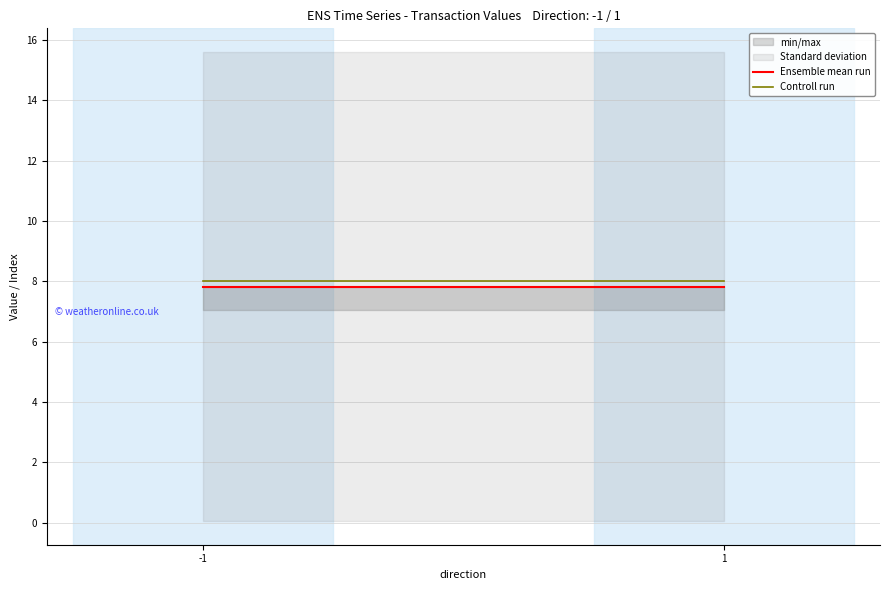

At which label does Ensemble mean run reach its peak?

-1